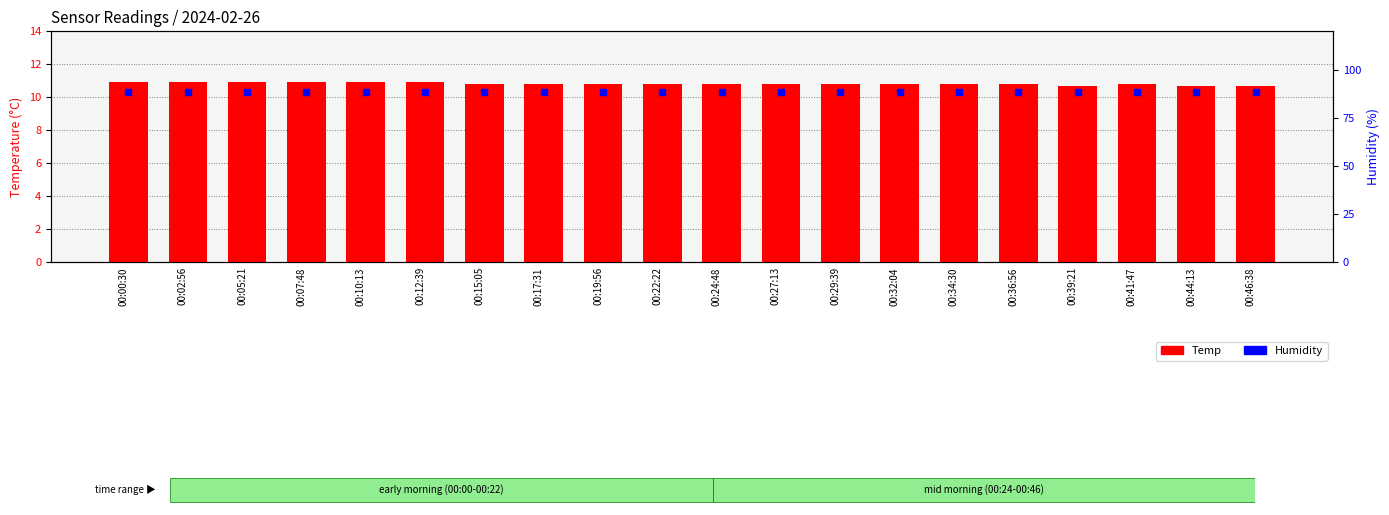

Which series reaches the maximum Y coordinate?

Humidity